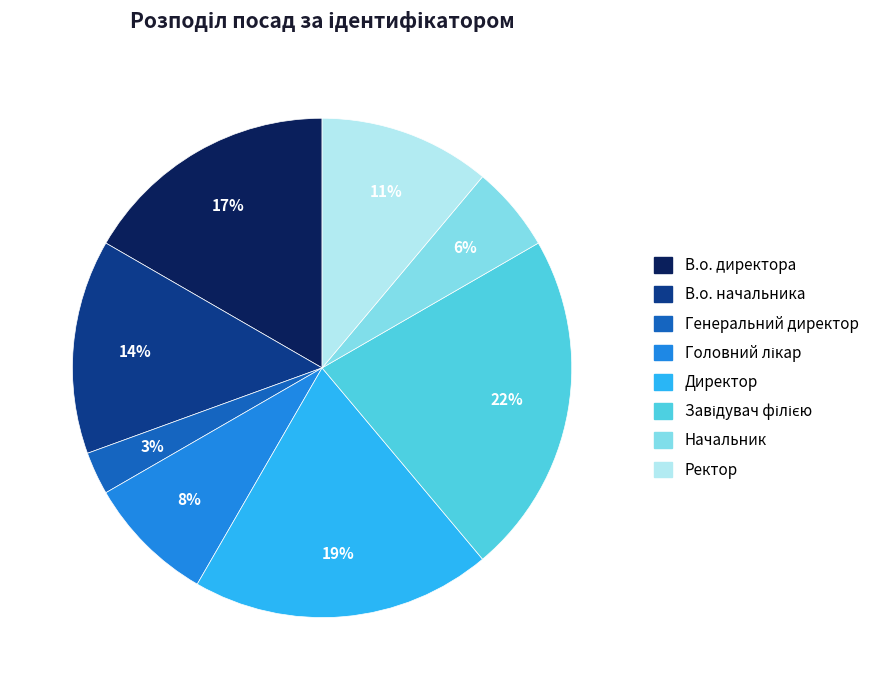

How many segments does this pie chart have?

8